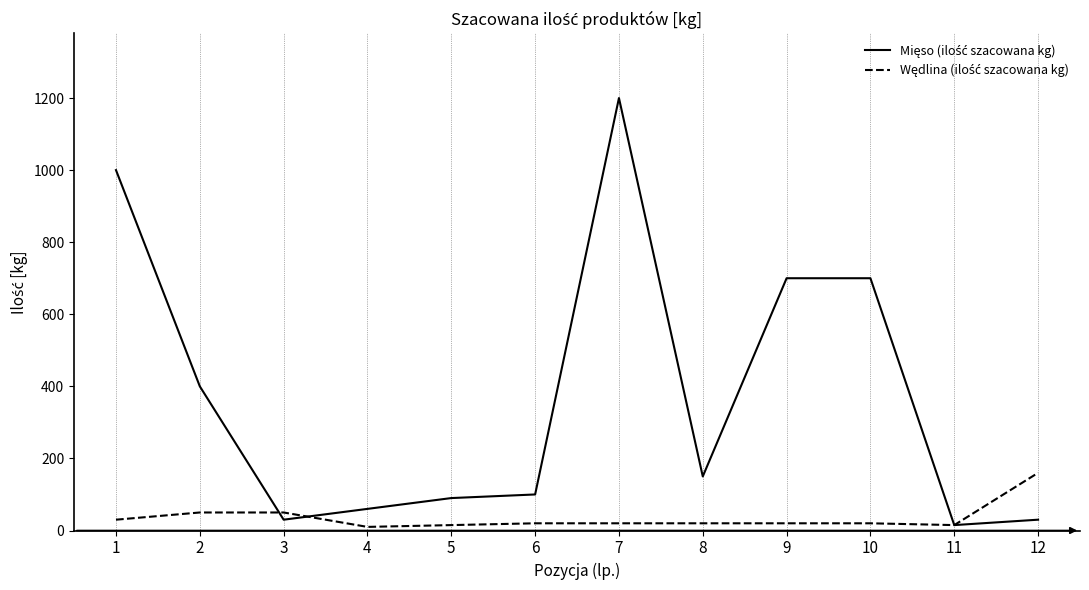

What is the maximum value shown in the chart?

1200